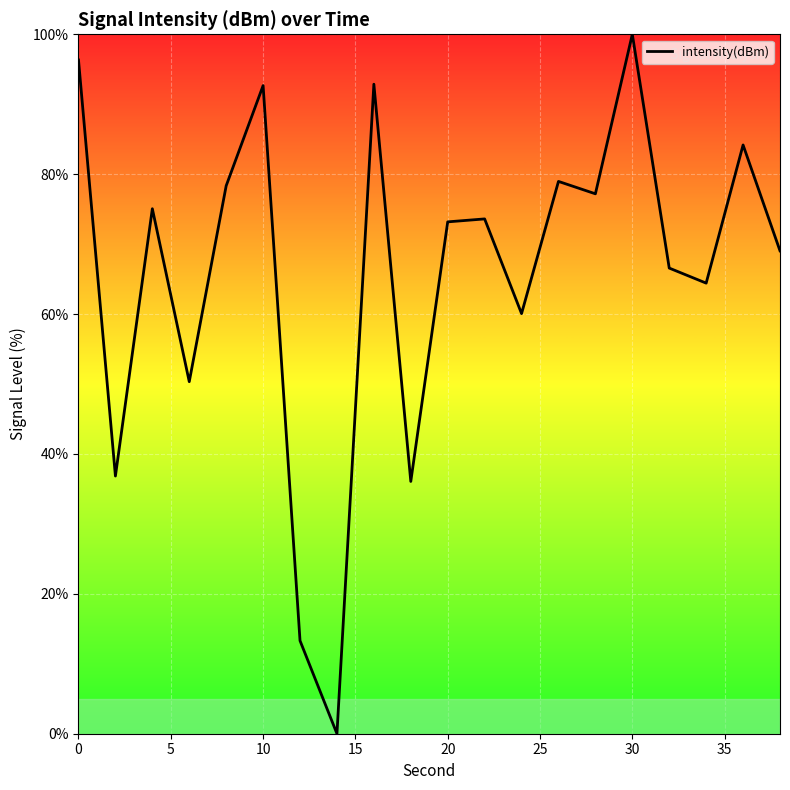

What is the maximum value shown in the chart?

100.0